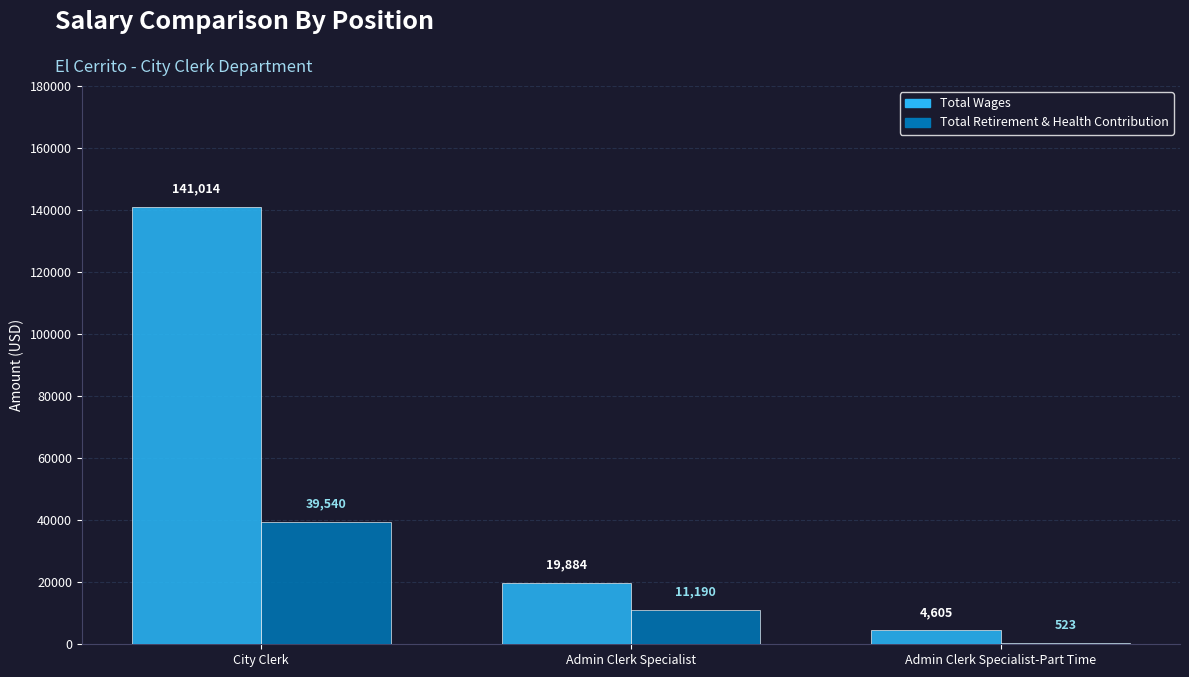

What is the greatest value displayed?

141014